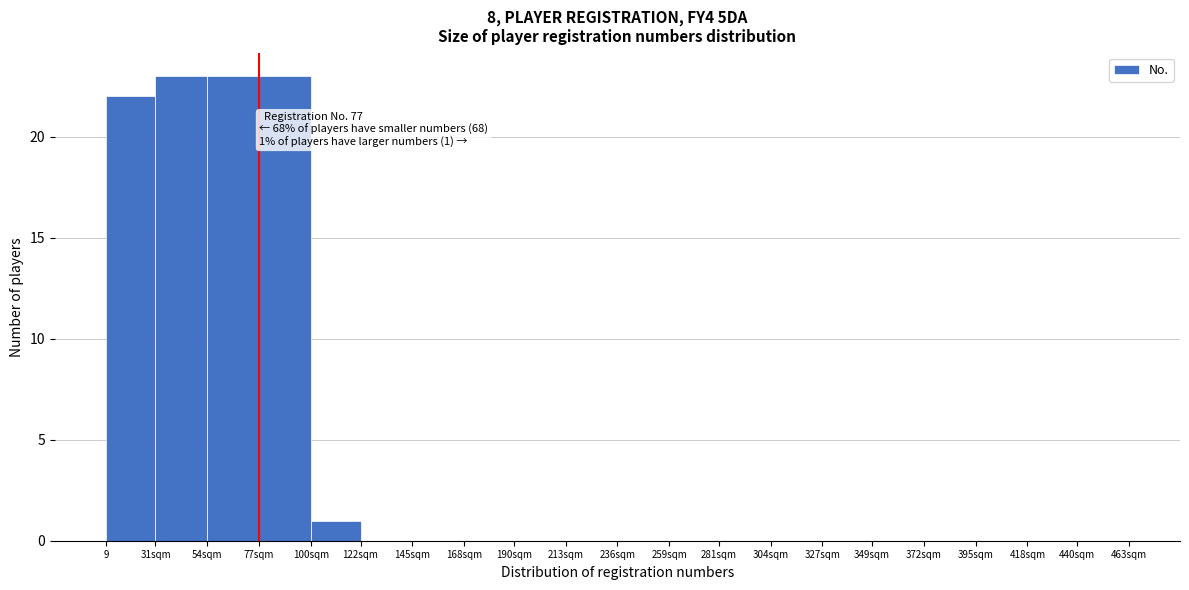

Reading right to left, extract all data points from this chart.

440sqm=0	418sqm=0	395sqm=0	372sqm=0	349sqm=0	327sqm=0	304sqm=0	281sqm=0	259sqm=0	236sqm=0	213sqm=0	190sqm=0	168sqm=0	145sqm=0	122sqm=0	100sqm=1	77sqm=23	54sqm=23	31sqm=23	9=22